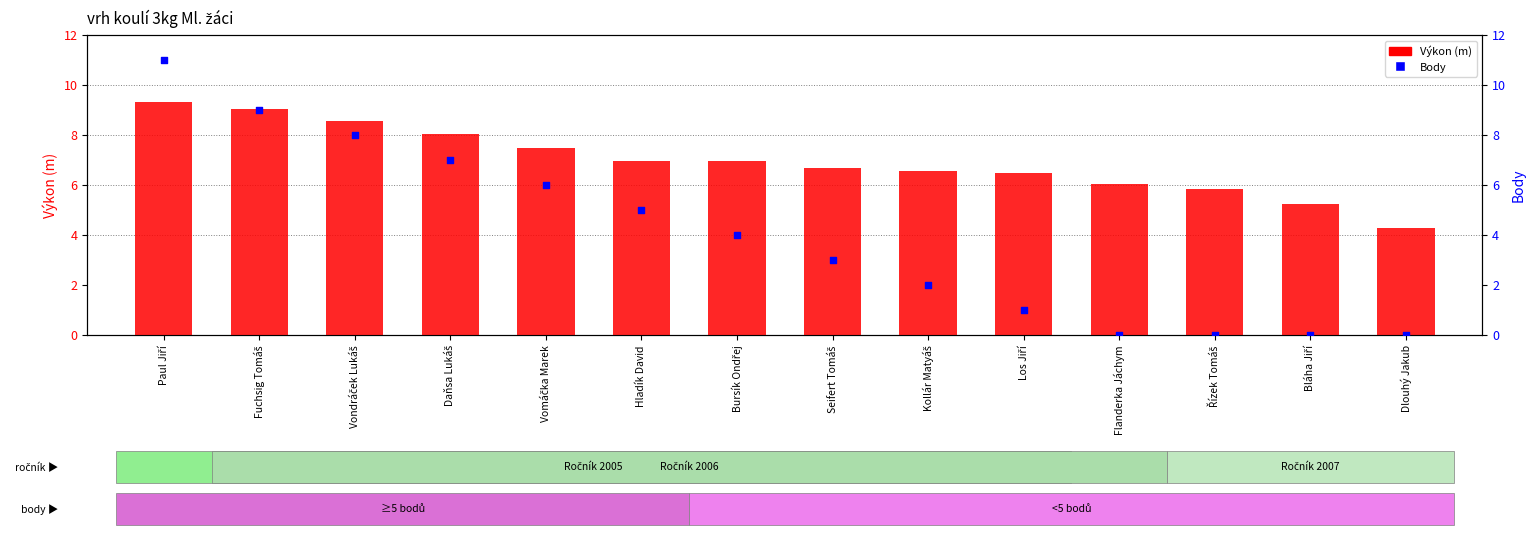

Which series has the widest spread of Y values?

Body